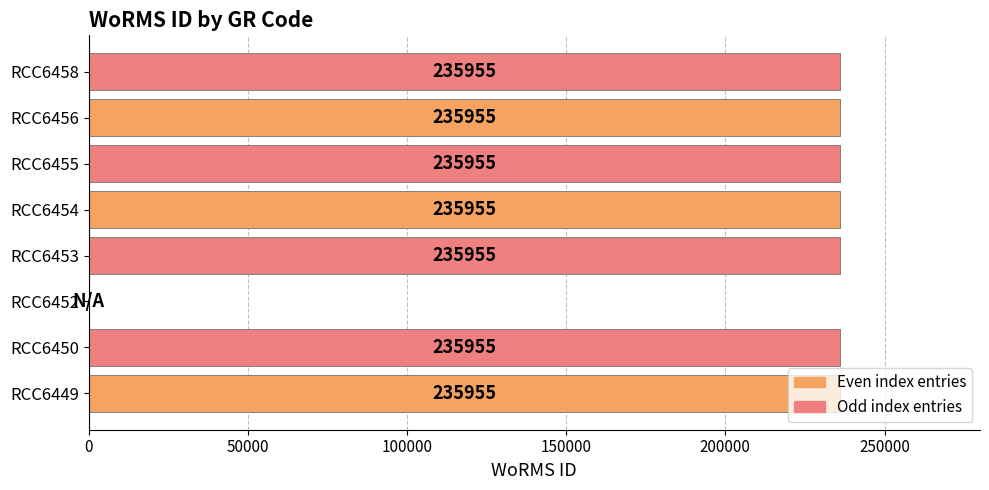

What is the maximum value shown in the chart?

235955